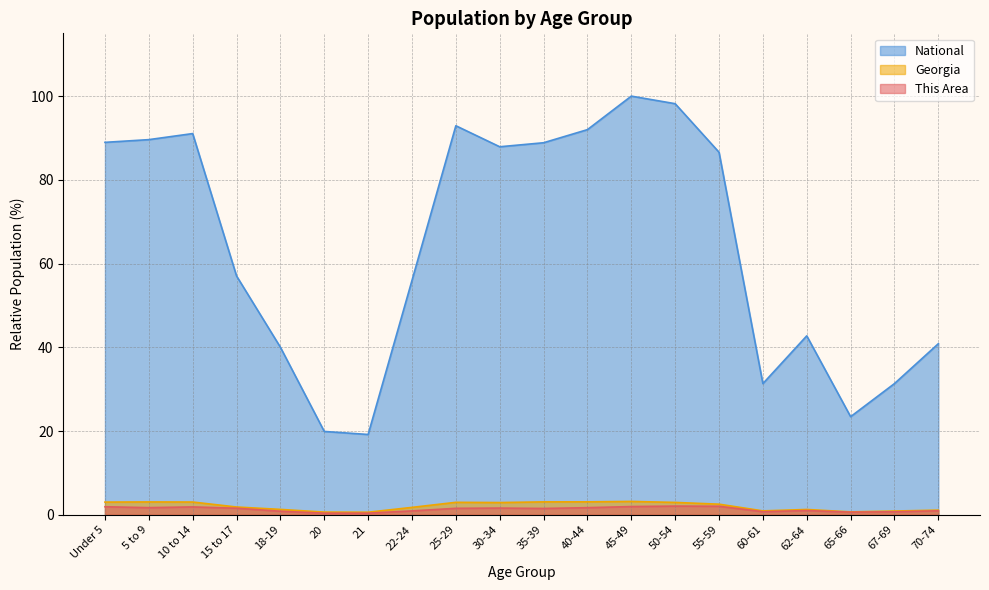

True or false: Georgia has more than 1 points higher than both neighbors.

True